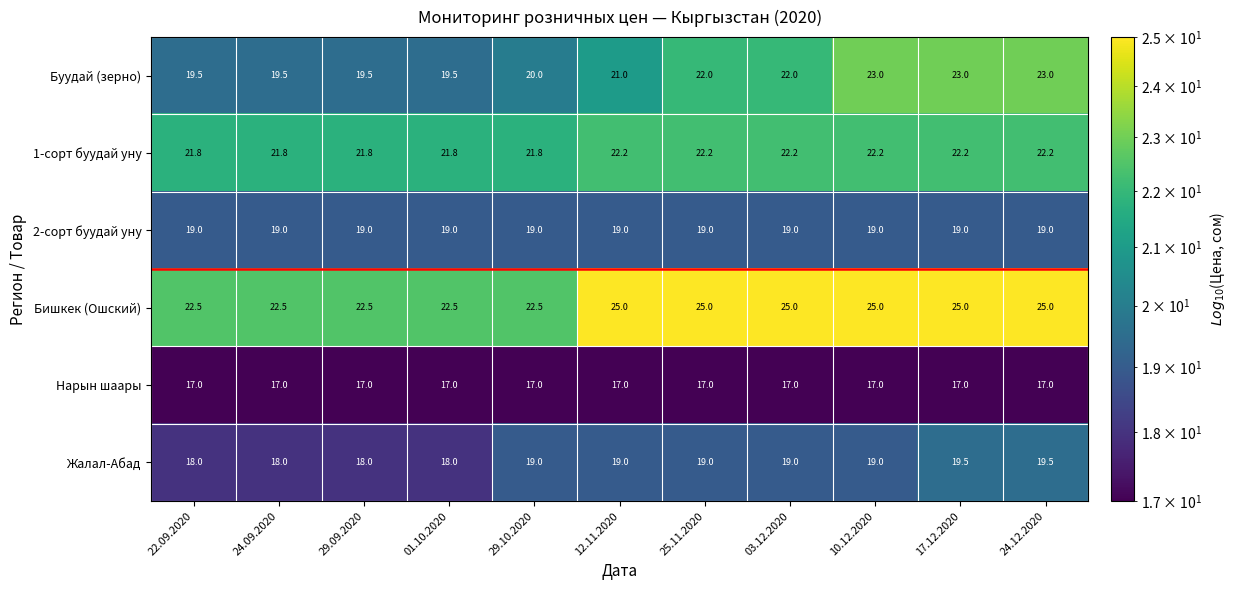

Which series has the largest total across all categories?

Бишкек (Ошский)